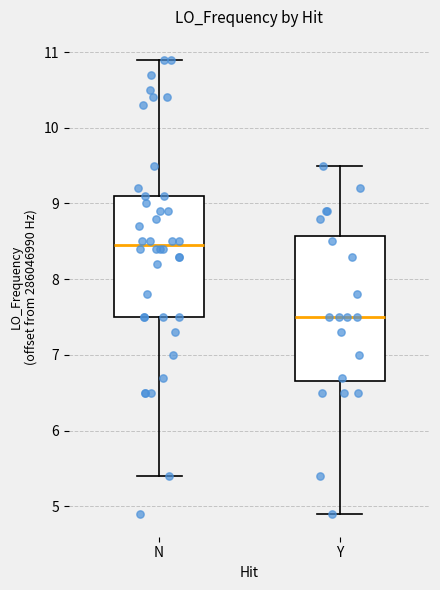

Reading left to right, transcribe this box plot: for each box, give where its median line is, the range the box spans, and where its two whiskers end, as read against the y-axis. The values are not printed on the chart, so give them approximately, as read against the axis.

N: median 8.4, box 7.5 to 9.1, whiskers 5.4 to 10.9
Y: median 7.5, box 6.6 to 8.6, whiskers 4.9 to 9.5